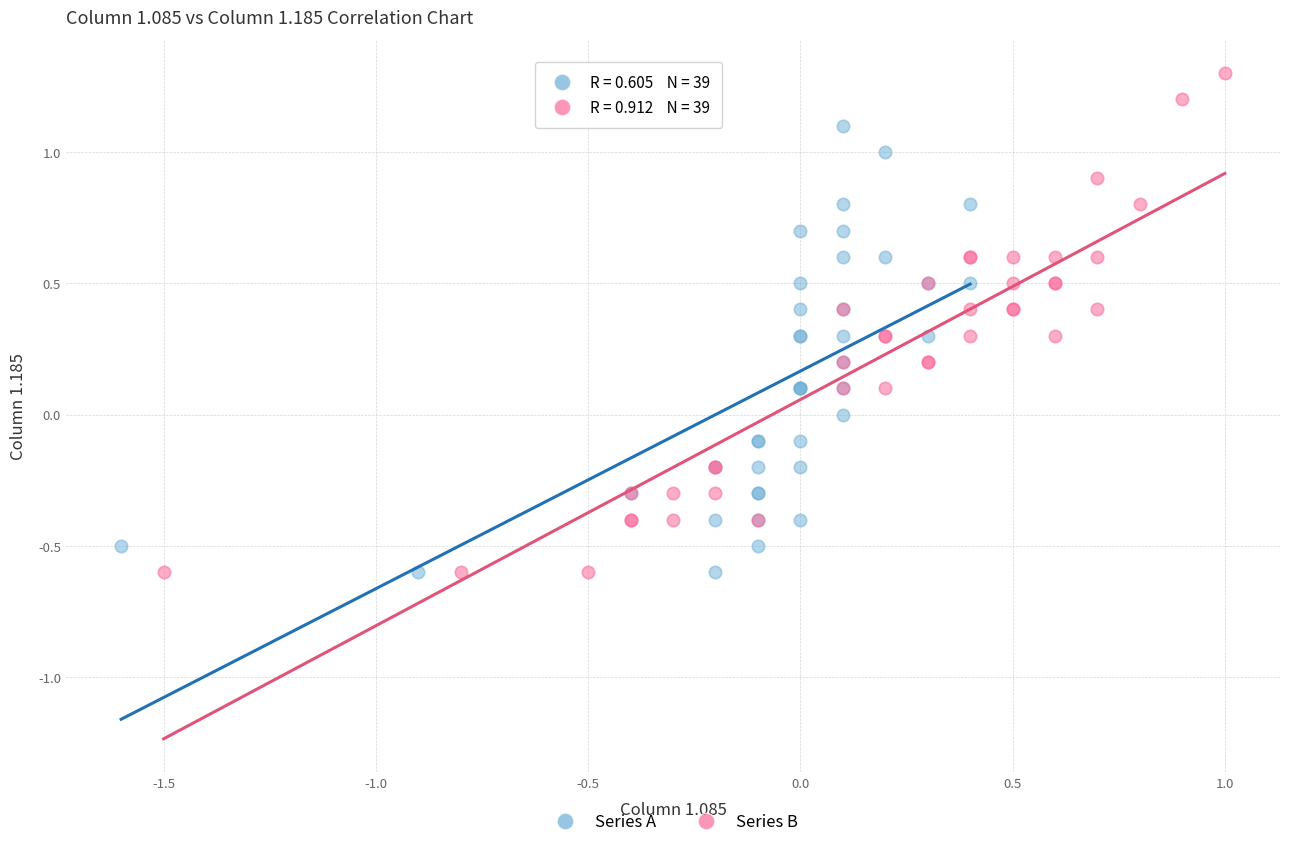

What are all the series names shown in the legend?

Series A, Series B